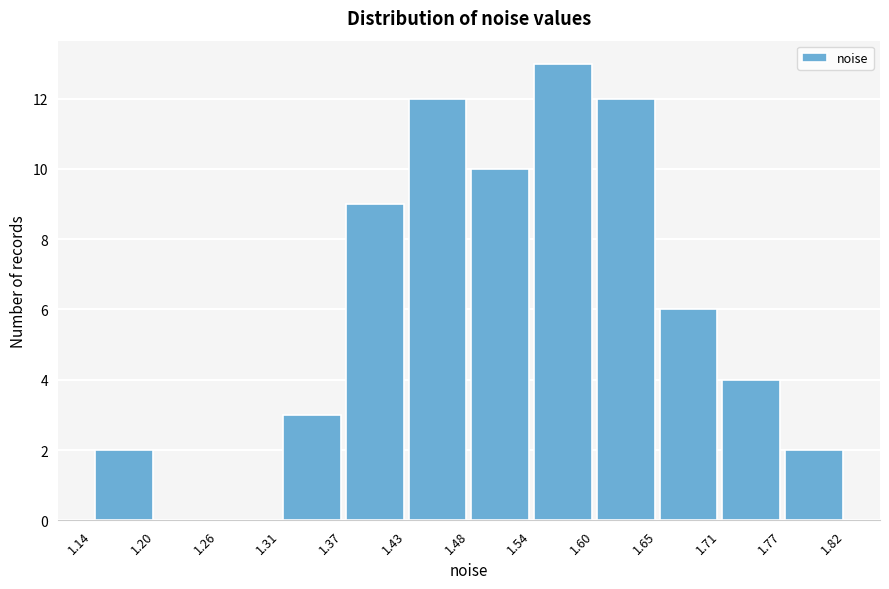

What is the height of the bar covering 1.77 to 1.82 on the x-axis? The values are not printed on the chart, so give them approximately, as read against the axis.

2